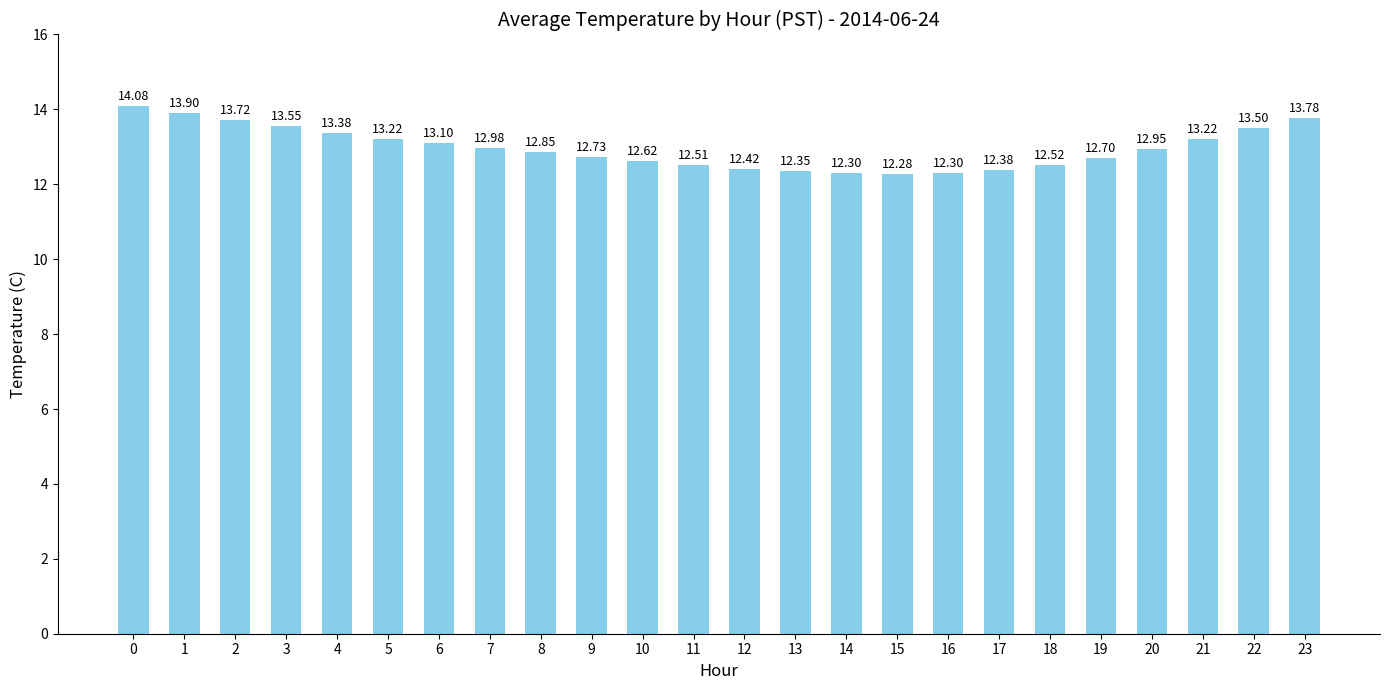

What is the average value?

13.0